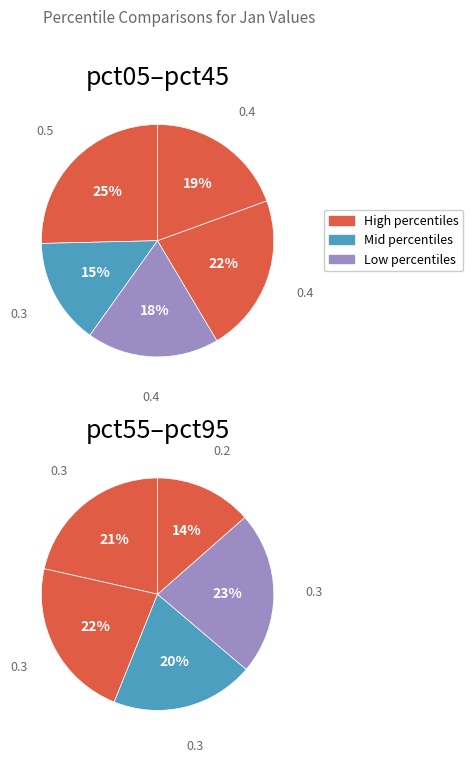

Which slice is the largest?

pct05